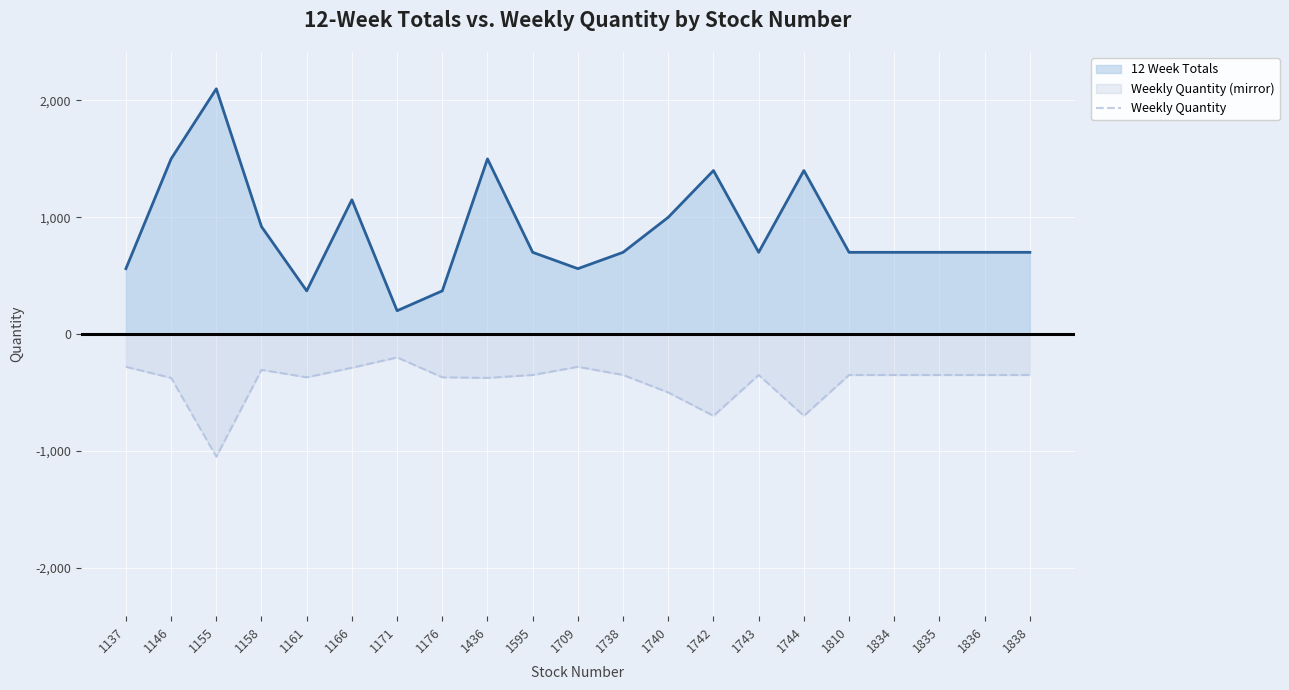

True or false: Weekly Quantity and 12 Week Totals intersect in this chart.

False